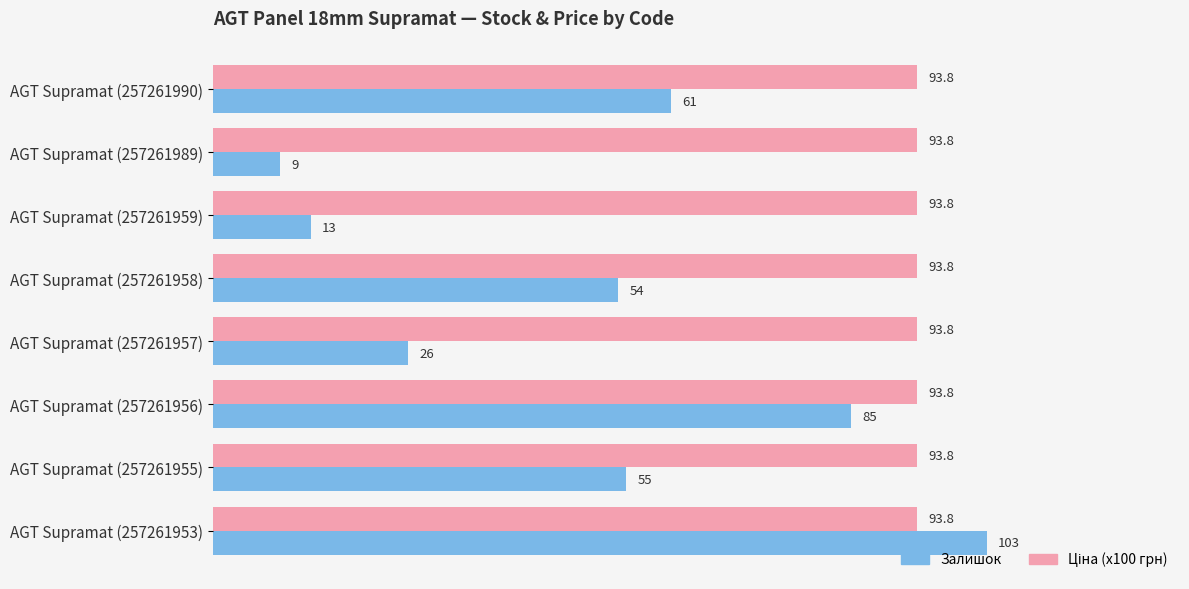

At how many categories does at least one series exceed 24?

8